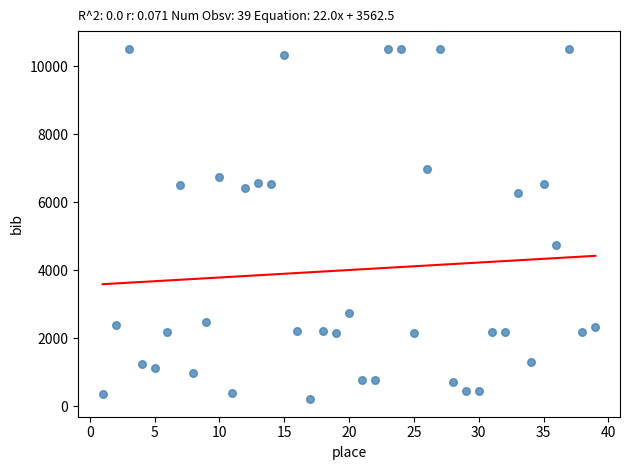

What is the range of X values (max minus min)?

38